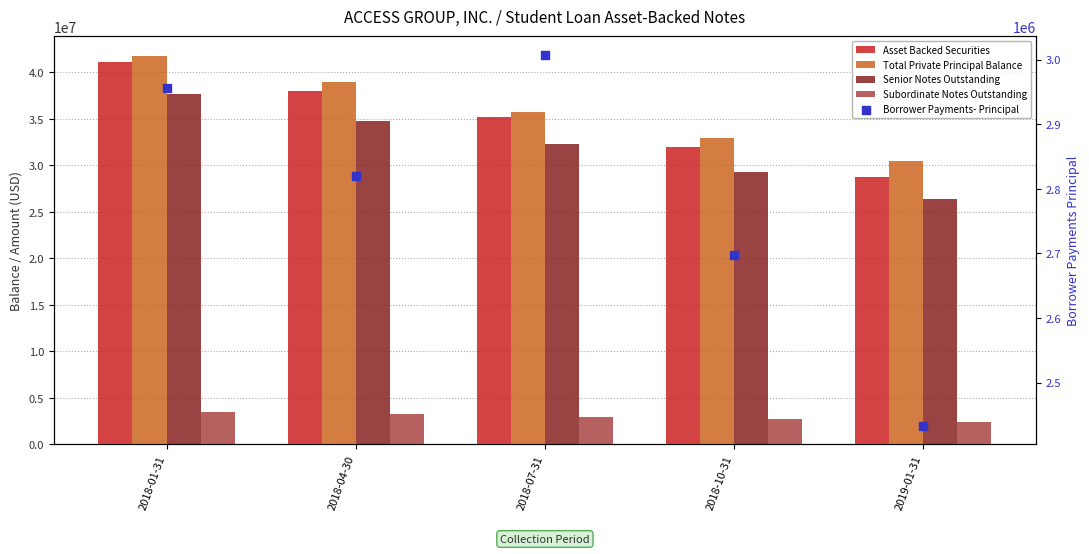

What is the total value across all series at 2018-07-31?

109192527.9